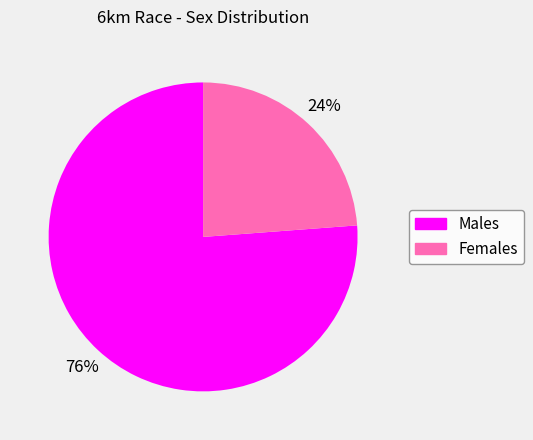

What percentage is the Males slice, to the nearest percent?

76%